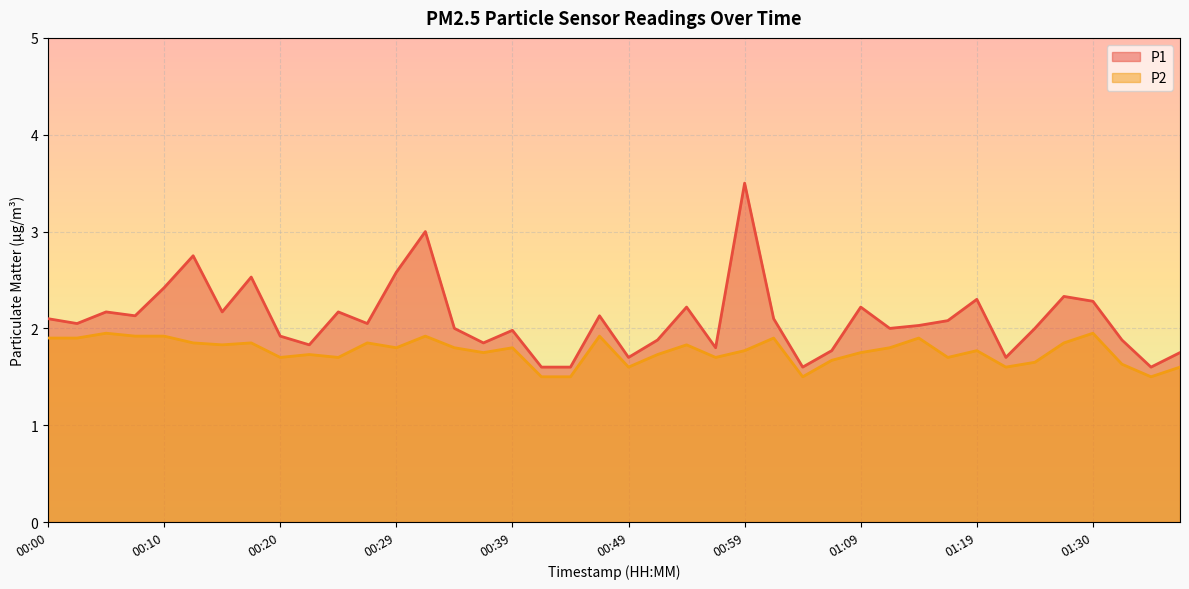

Which series has the largest range (max minus min)?

P1